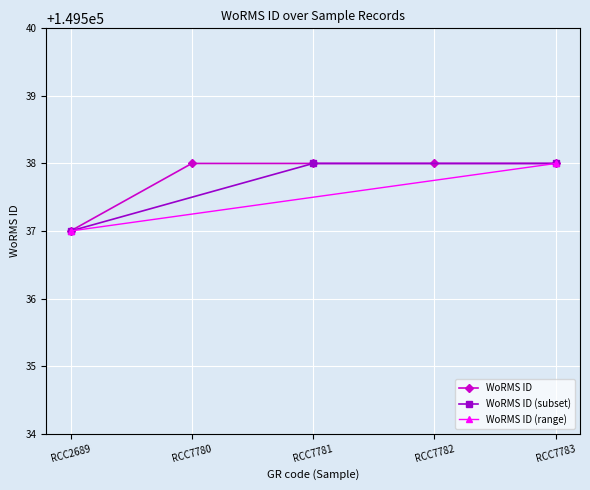

True or false: WoRMS ID has a value of 149537 at RCC2689.

True